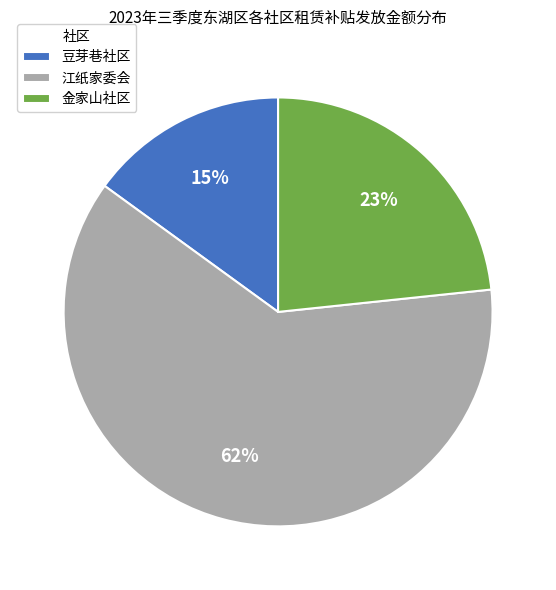

What is the smallest slice in the pie chart?

豆芽巷社区